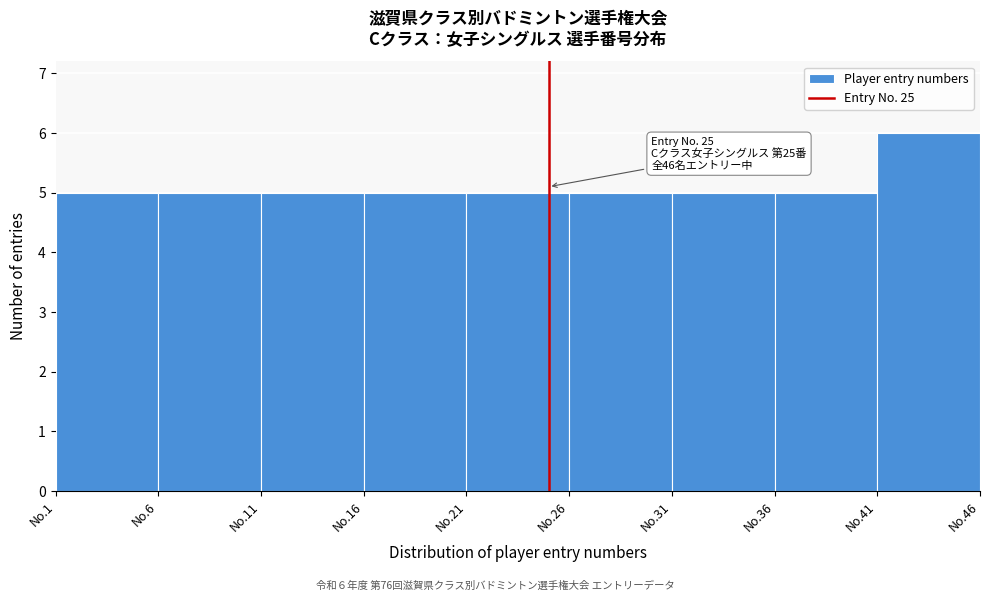

Reading left to right, what are all the values shown in this chart?

5	5	5	5	5	5	5	5	6